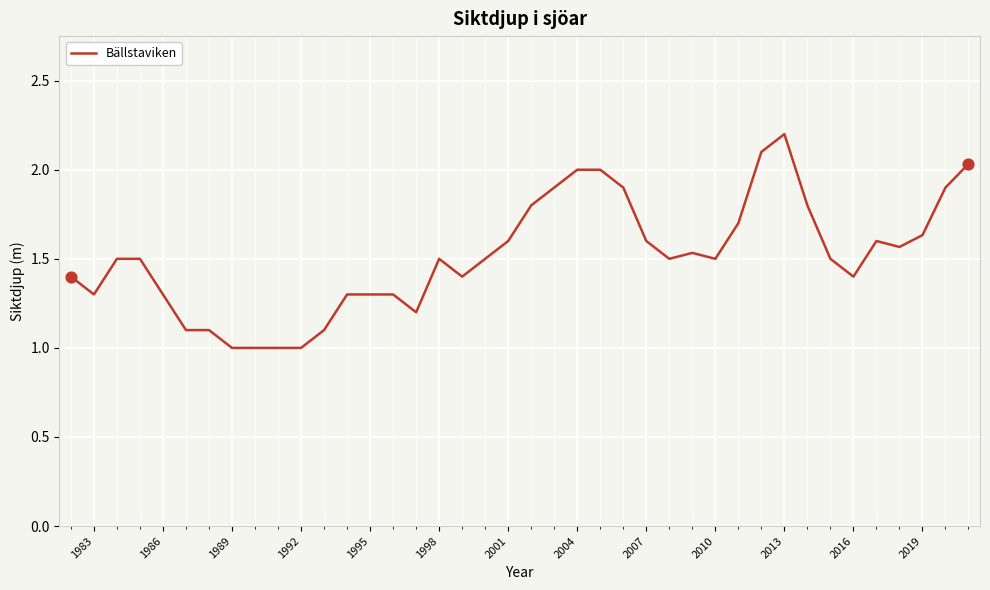

What is the minimum value shown in the chart?

1.0